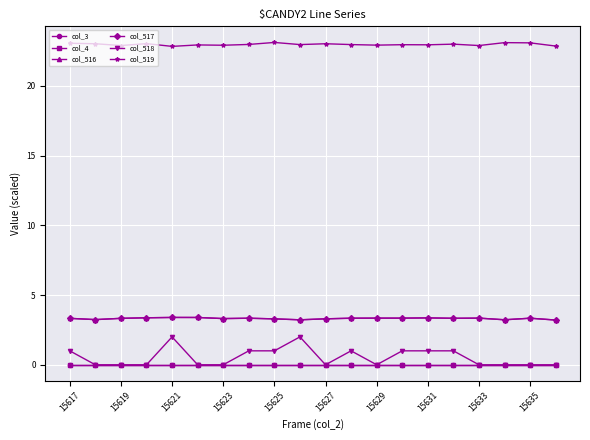

At how many categories does at least one series exceed 20?

20